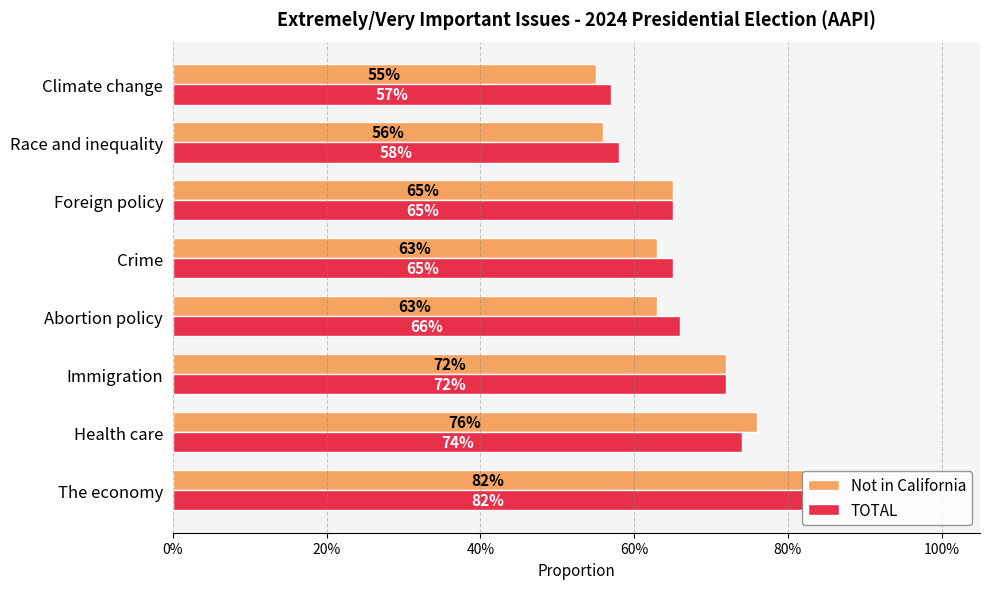

What position from the left is Climate change?

8